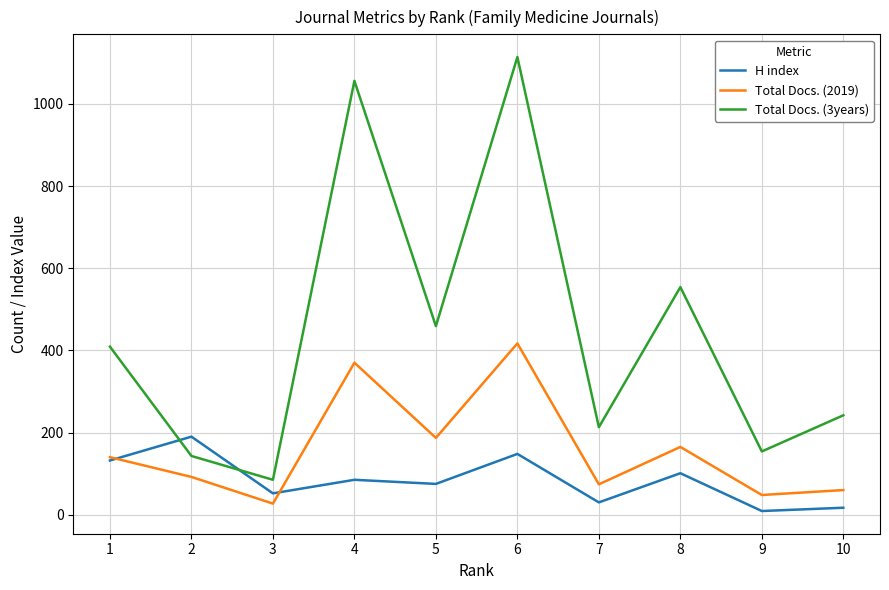

Does the chart display data point markers on the line(s)?

No